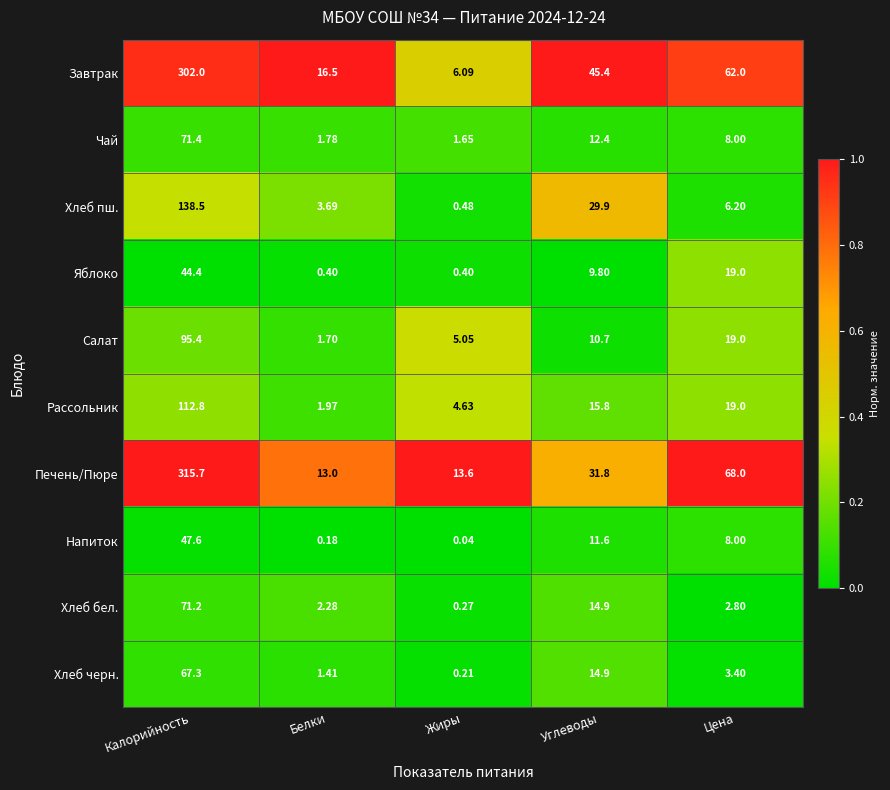

At which label does Чай first exceed 8?

Калорийность